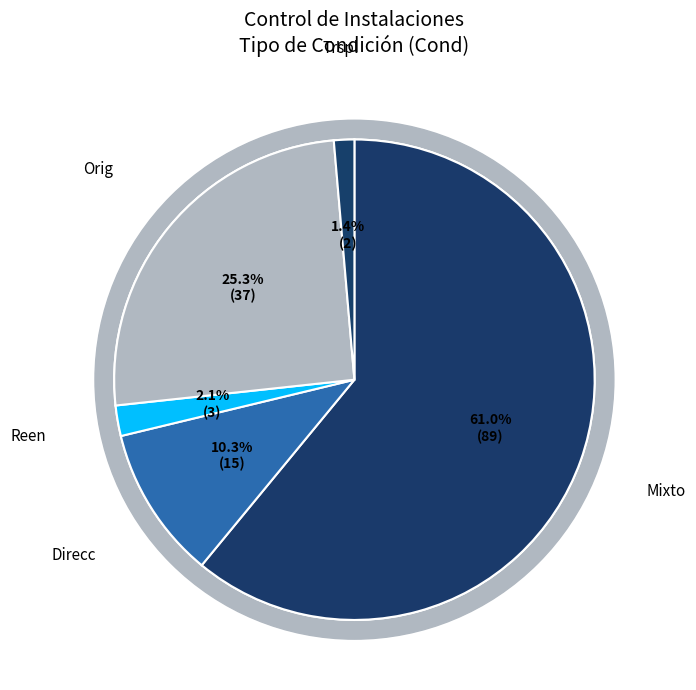

Which category has the smallest portion of the pie?

Trspl